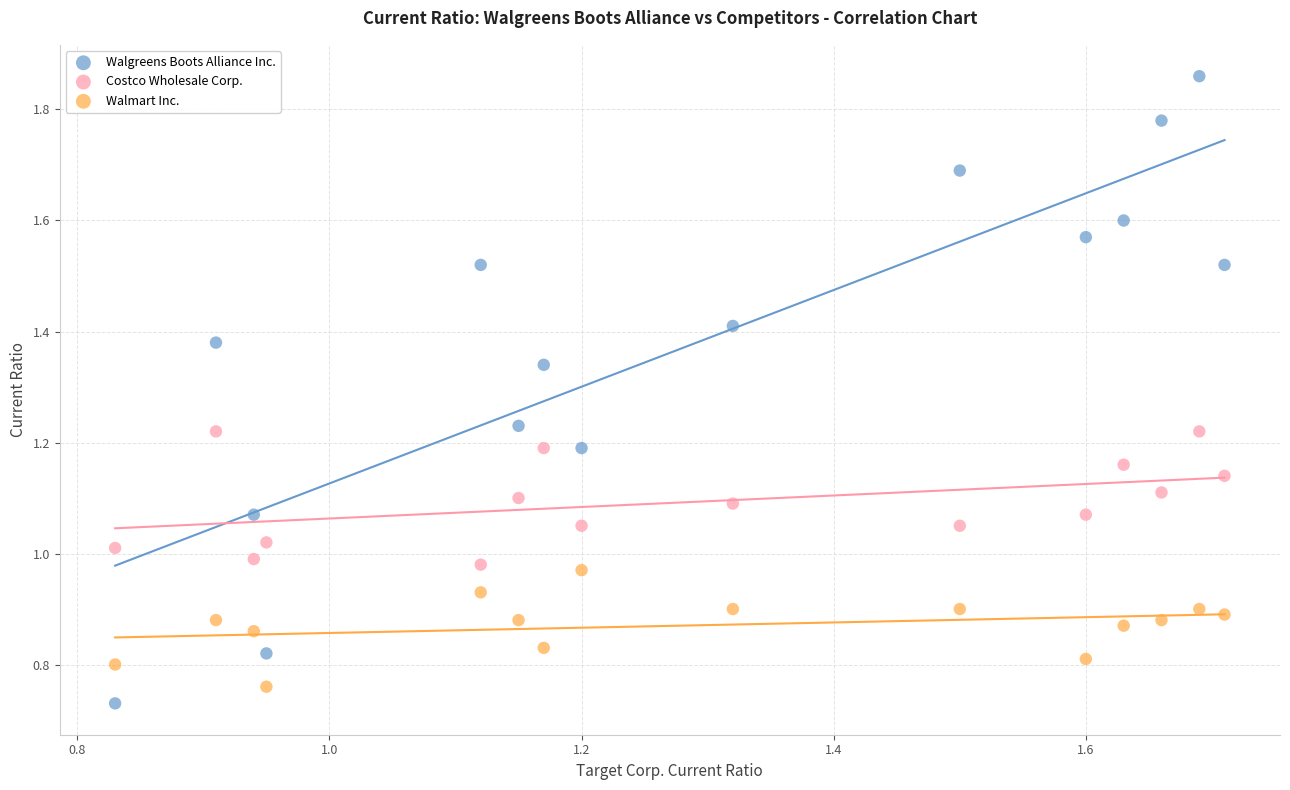

Which series has the largest Y range (max minus min)?

Walgreens Boots Alliance Inc.